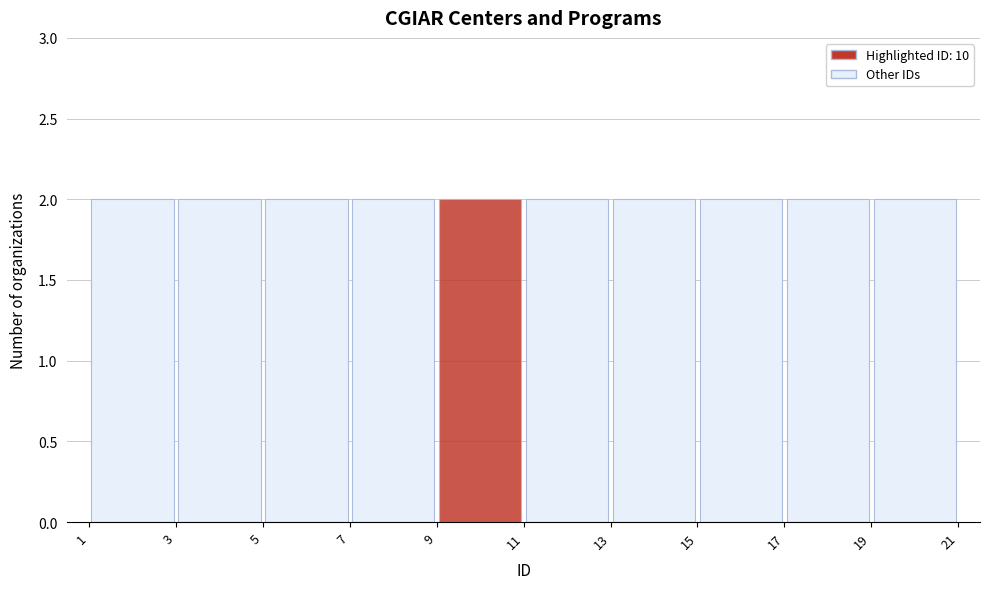

Reading left to right, list every bar in this chart as the range it spans on the x-axis followed by its height. The values are not printed on the chart, so give them approximately, as read against the axis.

1 to 3: 2
3 to 5: 2
5 to 7: 2
7 to 9: 2
9 to 11: 2
11 to 13: 2
13 to 15: 2
15 to 17: 2
17 to 19: 2
19 to 21: 2